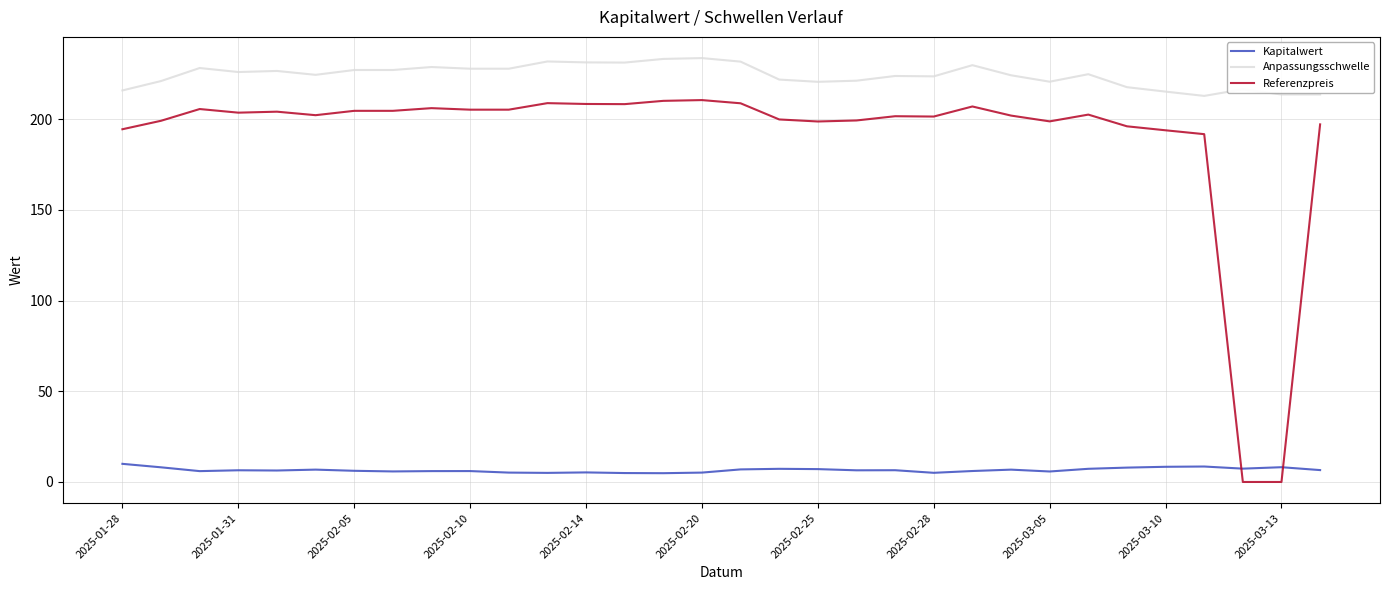

What is the sum of all Referenzpreis values?

6079.2